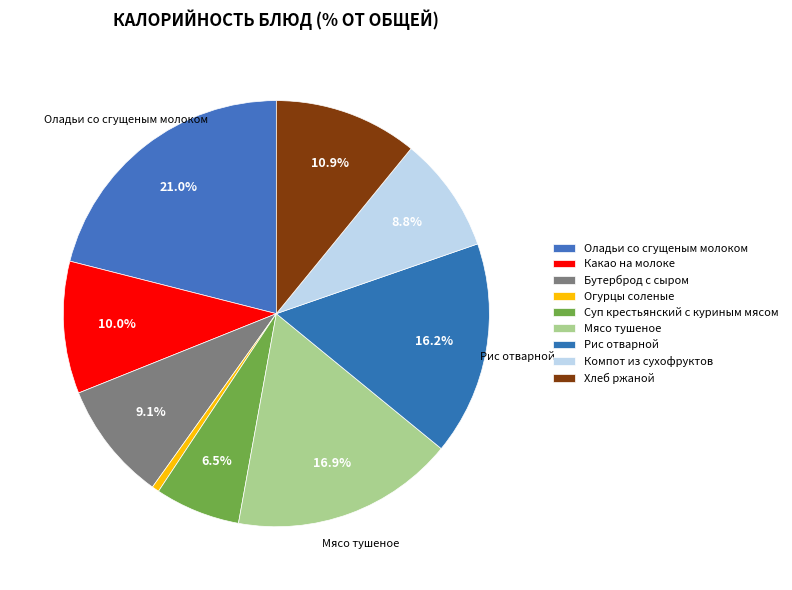

To the nearest percent, what percentage of the pie is Какао на молоке?

10%